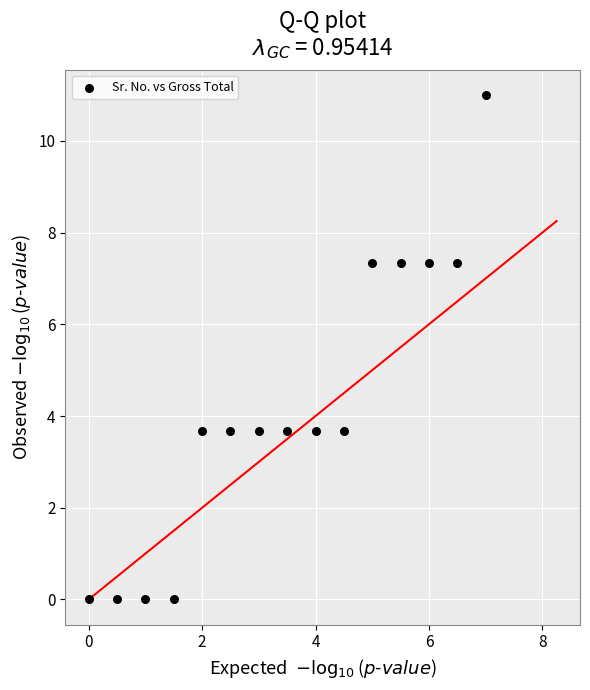

What is the range of Y values (max minus min)?

11.0